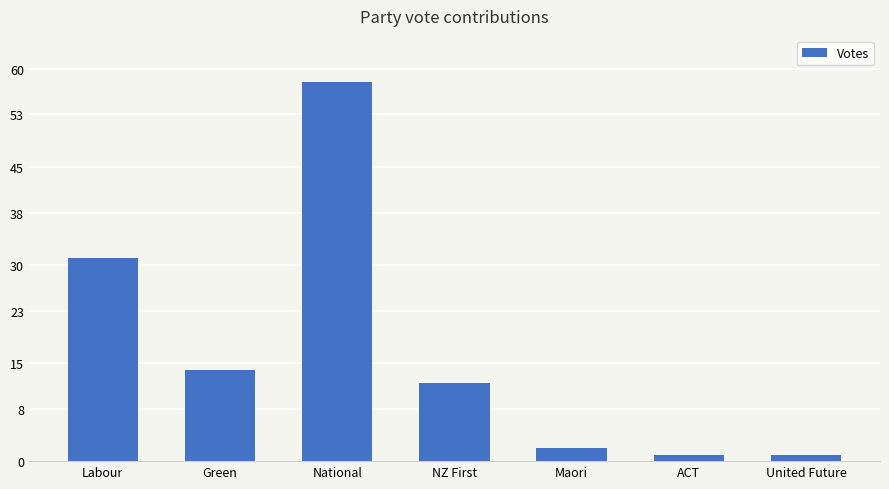

Reading left to right, extract all data points from this chart.

31	14	58	12	2	1	1